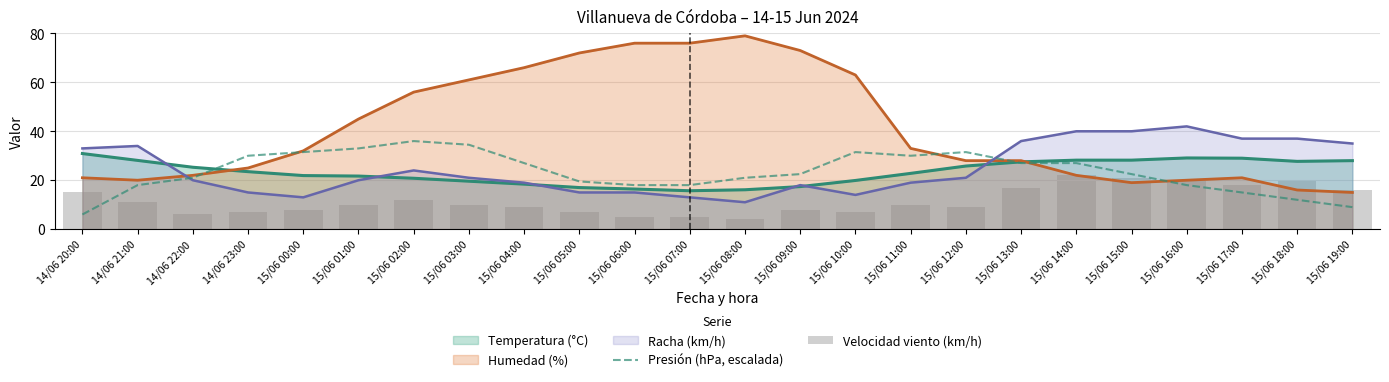

Between 15/06 03:00 and 15/06 13:00, which is larger?

15/06 03:00